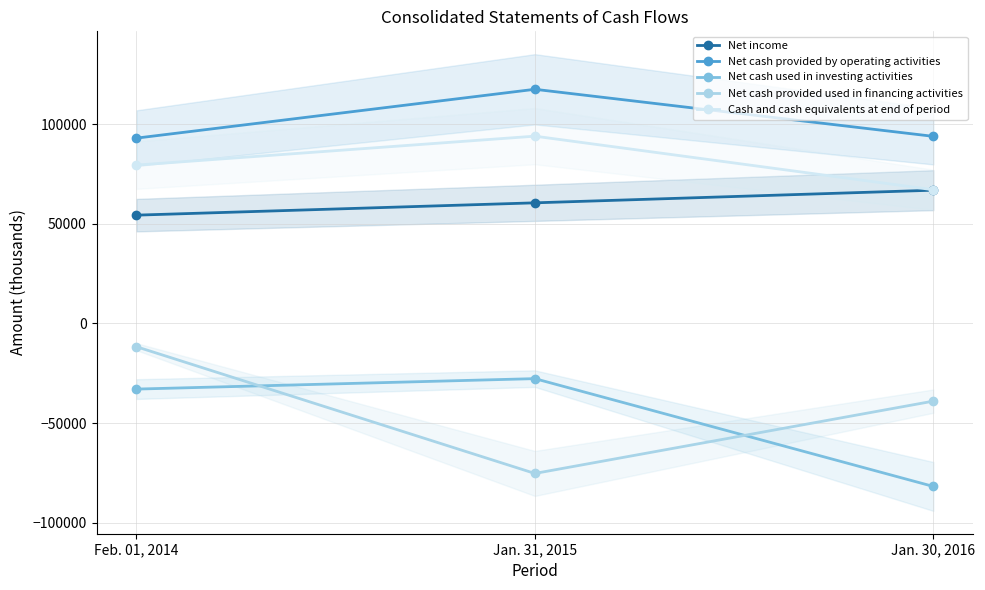

Reading left to right, transcribe all the data shown in this chart.

Net income: Feb. 01, 2014=54322	Jan. 31, 2015=60502	Jan. 30, 2016=66842
Net cash provided by operating activities: Feb. 01, 2014=92959	Jan. 31, 2015=117459	Jan. 30, 2016=93853
Net cash used in investing activities: Feb. 01, 2014=-32933	Jan. 31, 2015=-27689	Jan. 30, 2016=-81767
Net cash provided used in financing activities: Feb. 01, 2014=-11668	Jan. 31, 2015=-75251	Jan. 30, 2016=-38975
Cash and cash equivalents at end of period: Feb. 01, 2014=79427	Jan. 31, 2015=93946	Jan. 30, 2016=67057